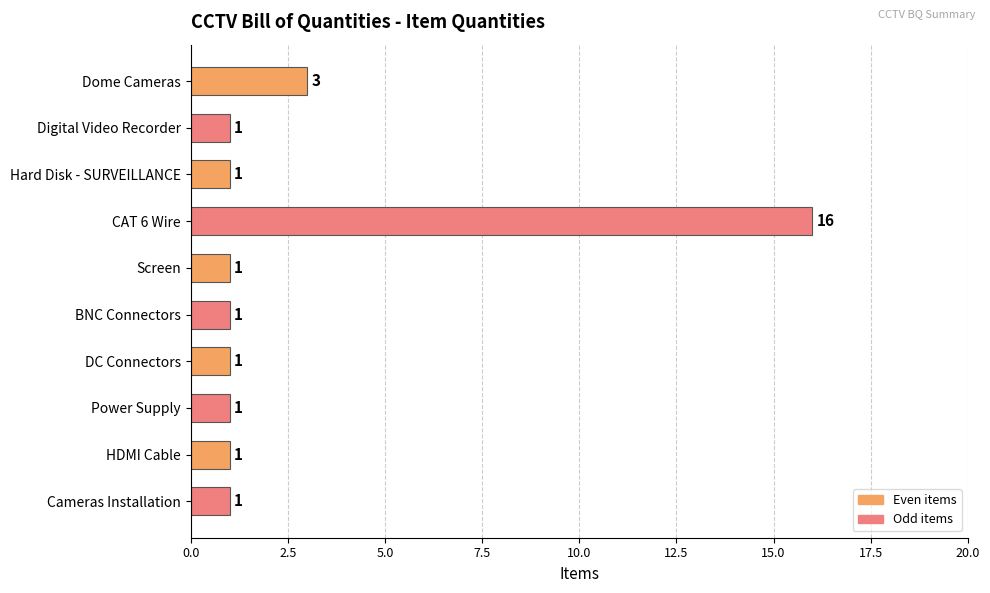

Where is the data nearest to the value 8?

Dome Cameras